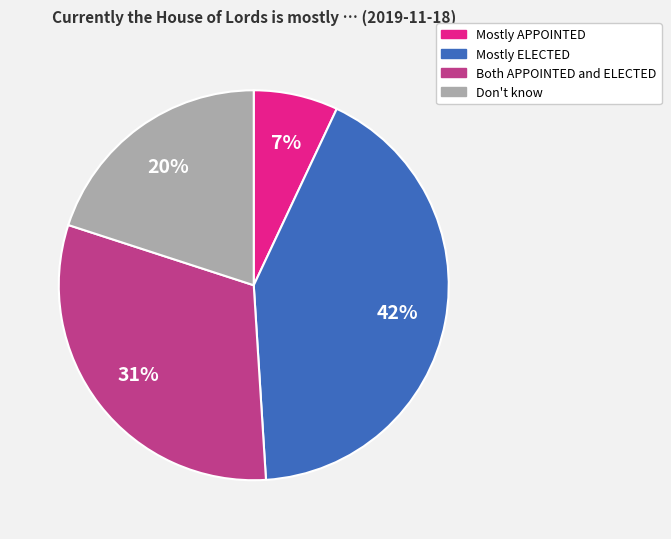

Do Don't know and Mostly ELECTED together represent more than half of the pie?

Yes